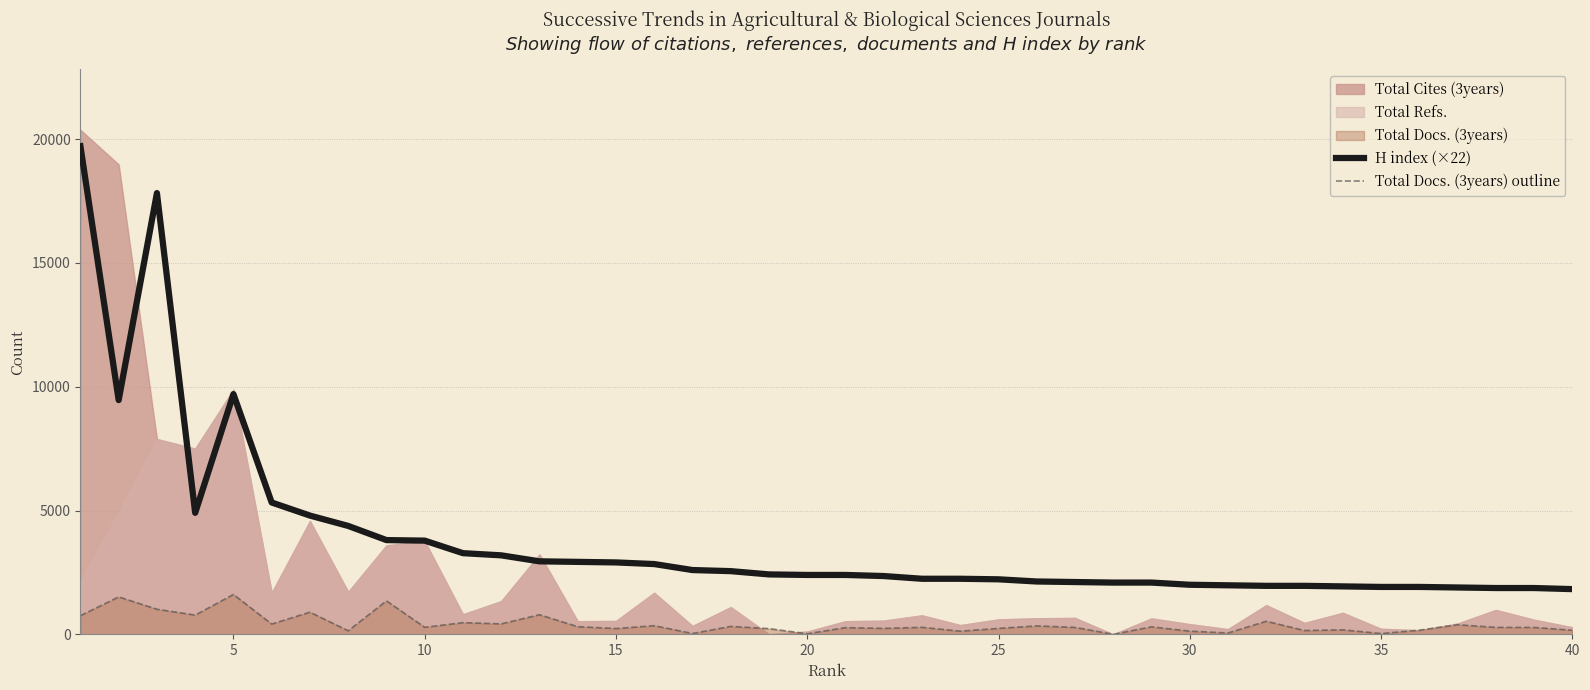

True or false: Total Docs. (3years) outline and H index (×22) intersect in this chart.

False